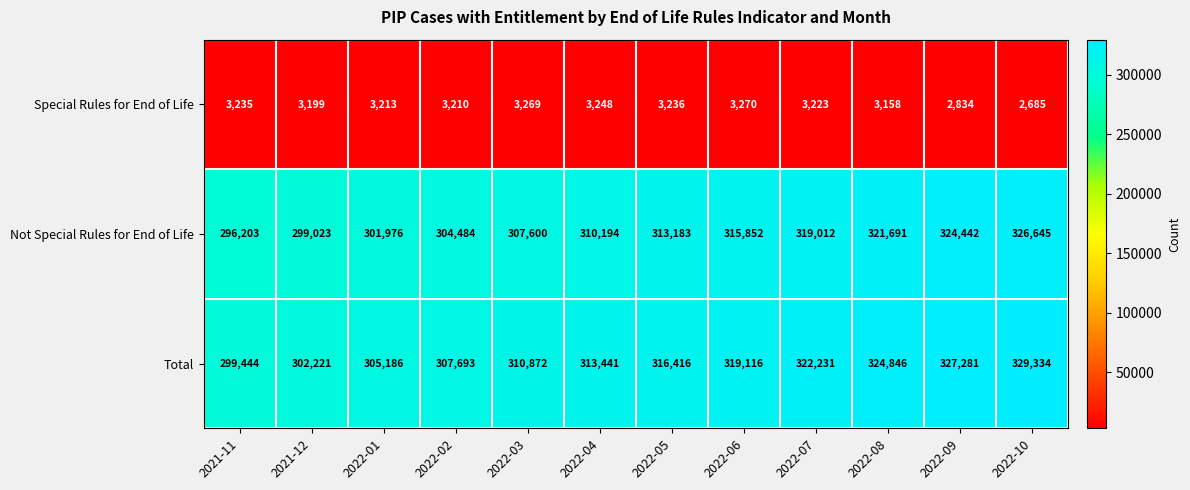

How many series are shown in this chart?

3